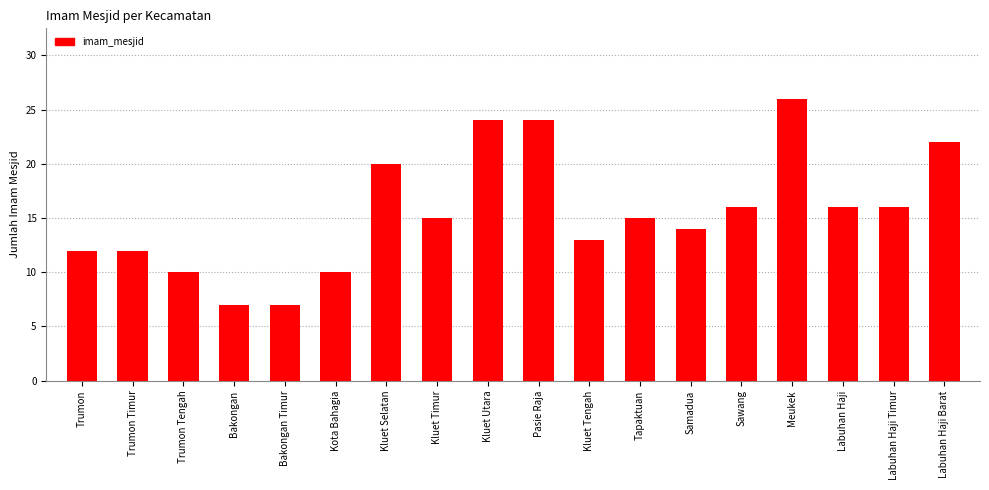

What is the change in value from Trumon Tengah to Bakongan?

-3